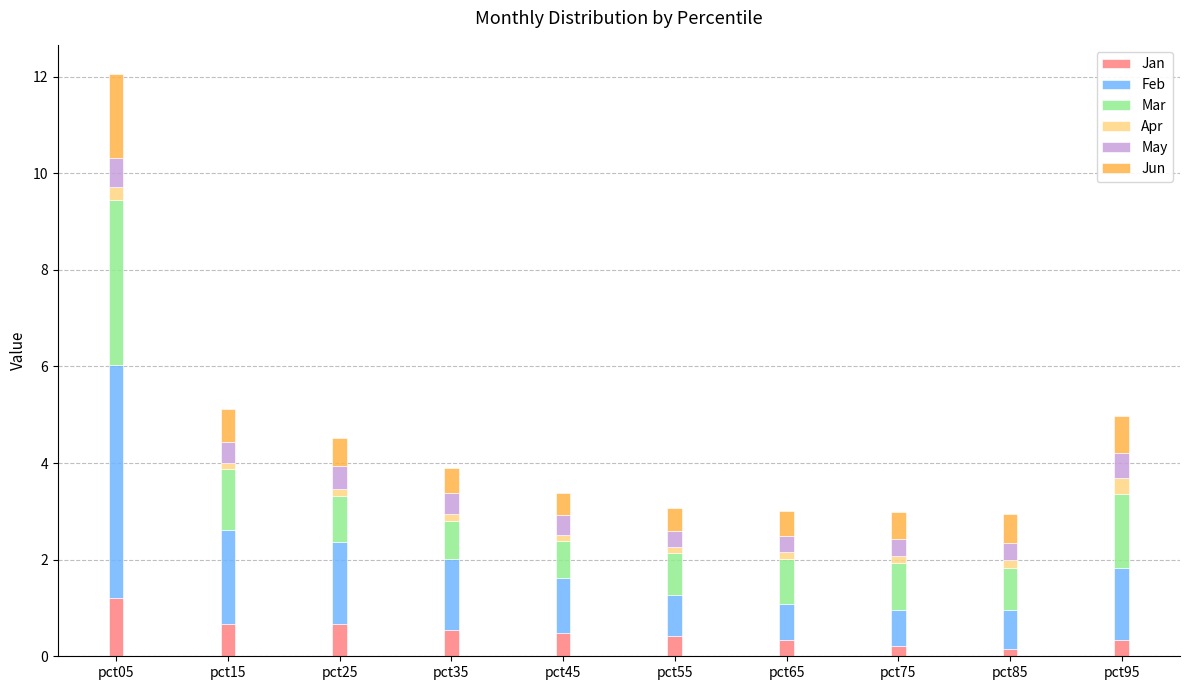

What is the average value of the Jan series?

0.5